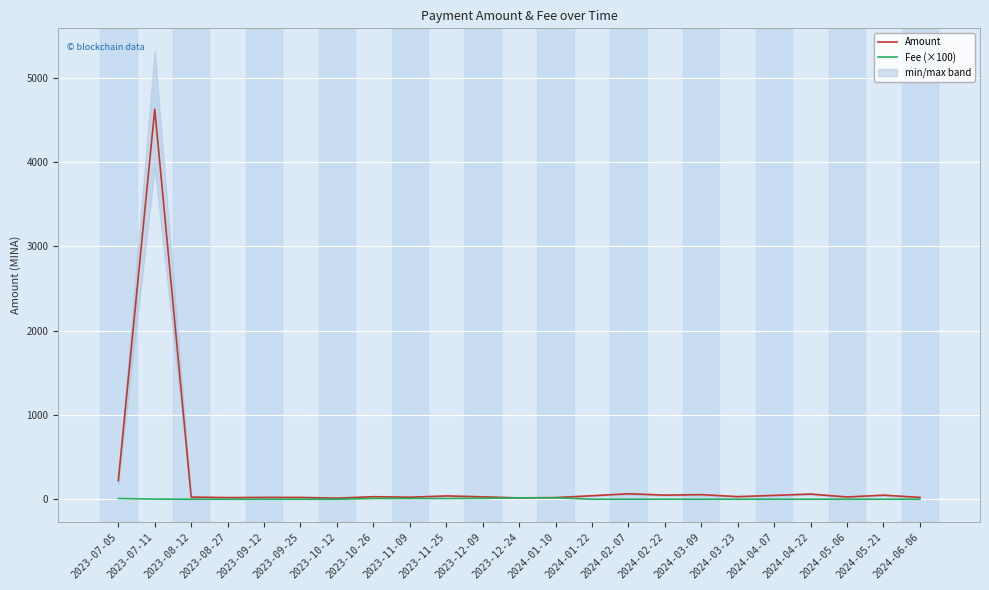

True or false: Amount has more than 2 points higher than both neighbors.

True